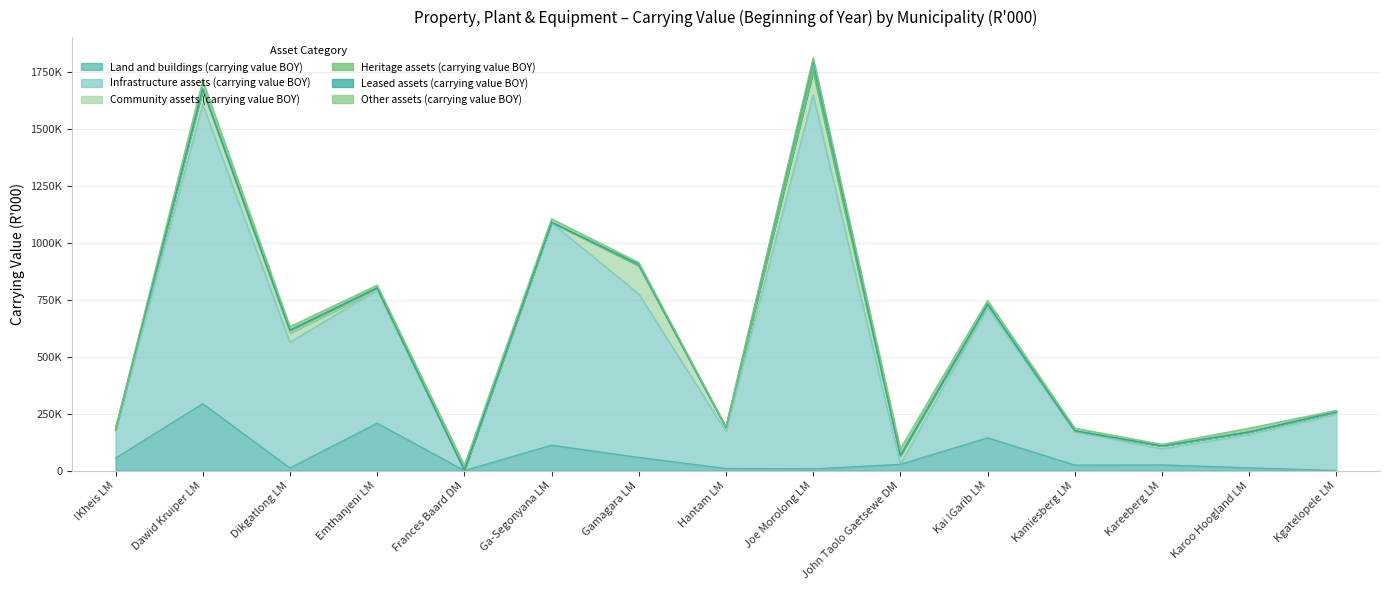

True or false: Heritage assets (carrying value BOY) has more than 1 interior local peaks.

True